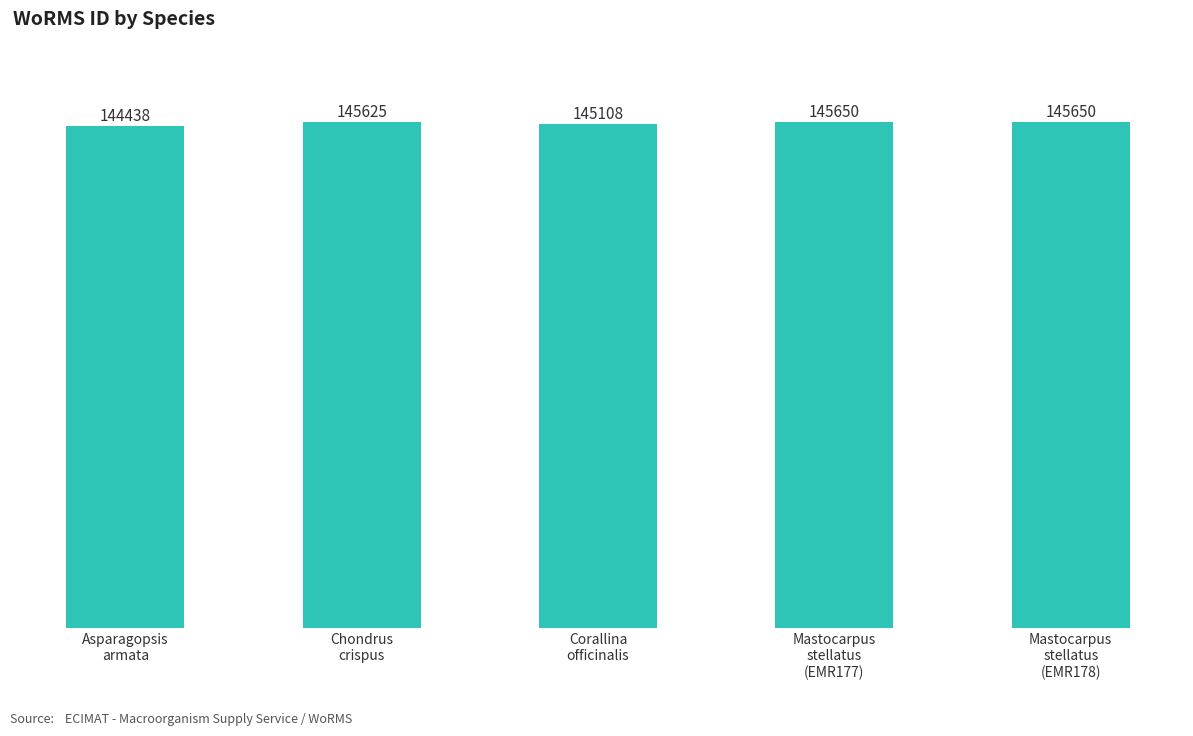

What is the value of the 4th bar from the left?

145650